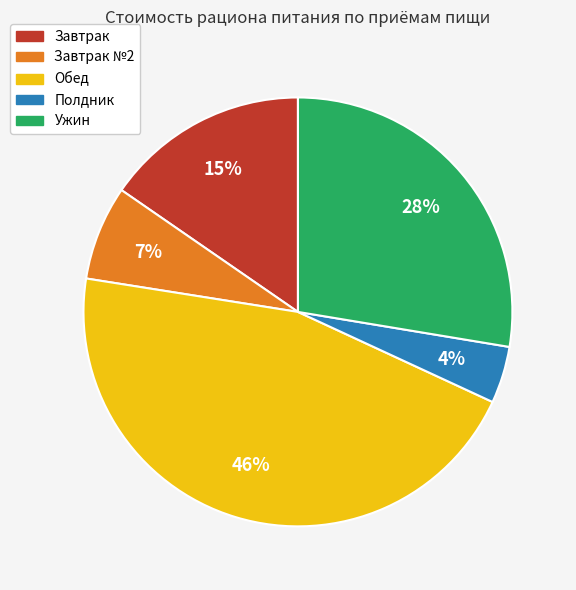

How many segments does this pie chart have?

5